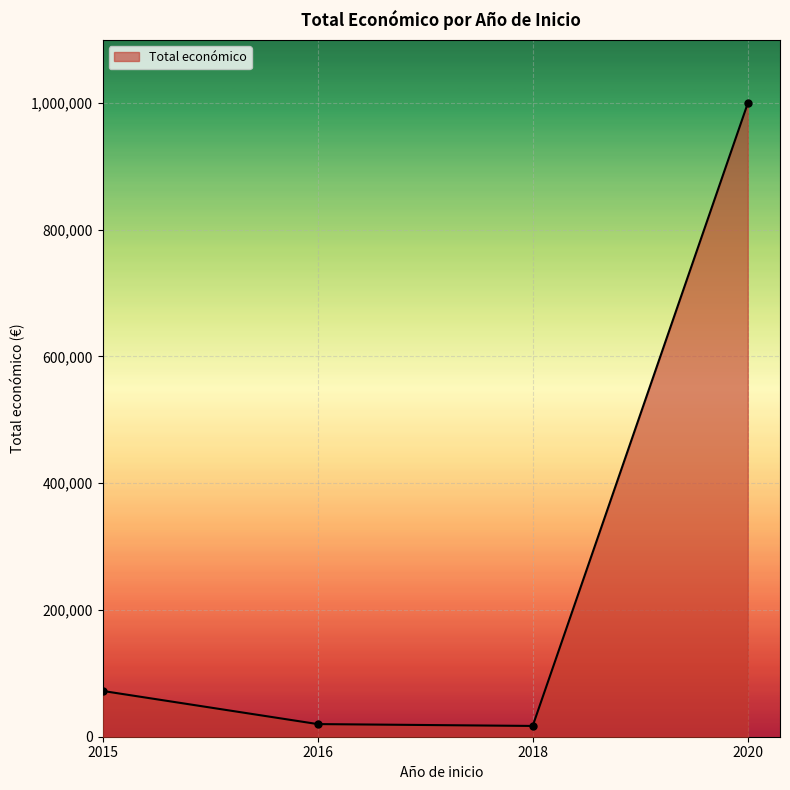

What is the value of the 4th point from the left?

999425